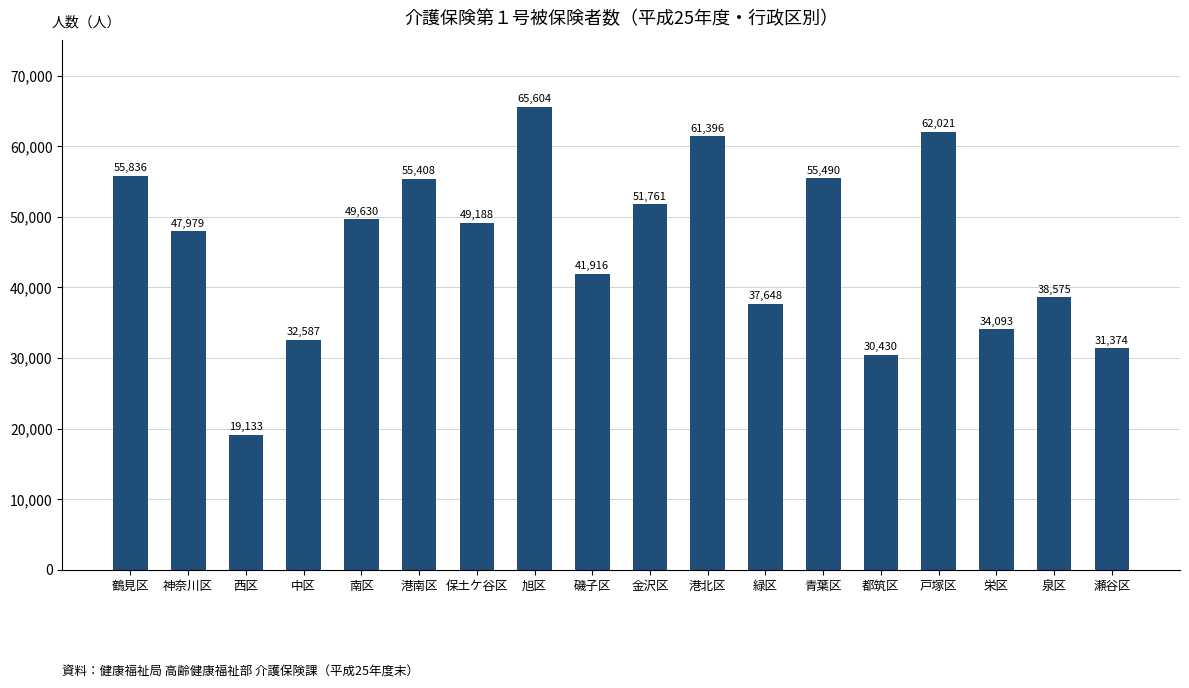

At which label is the value closest to 42368?

磯子区